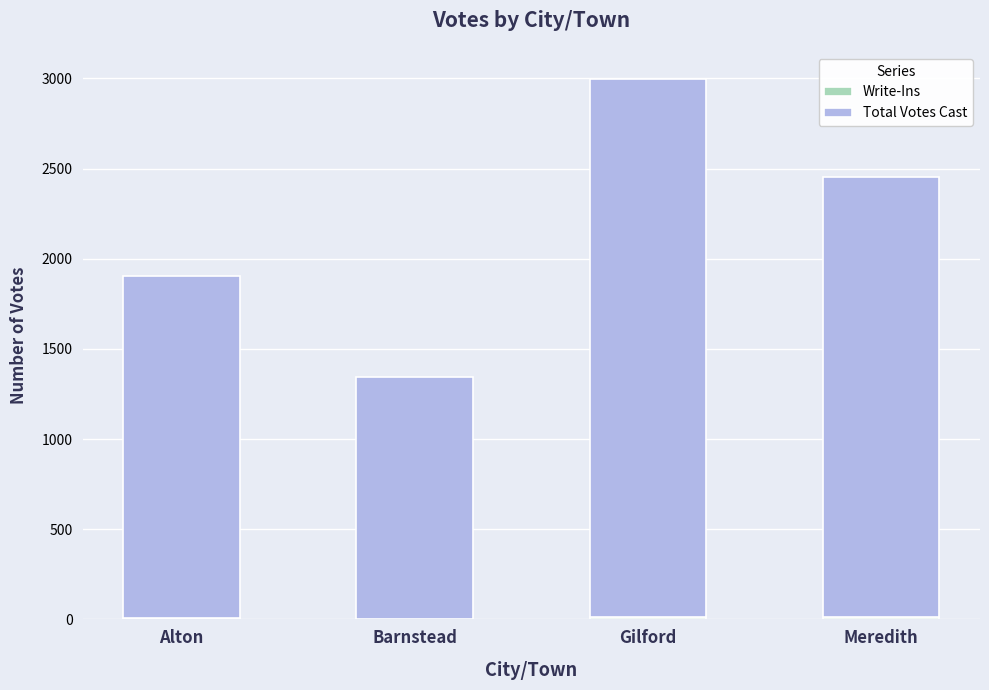

At which category is the sum across all series the highest?

Gilford